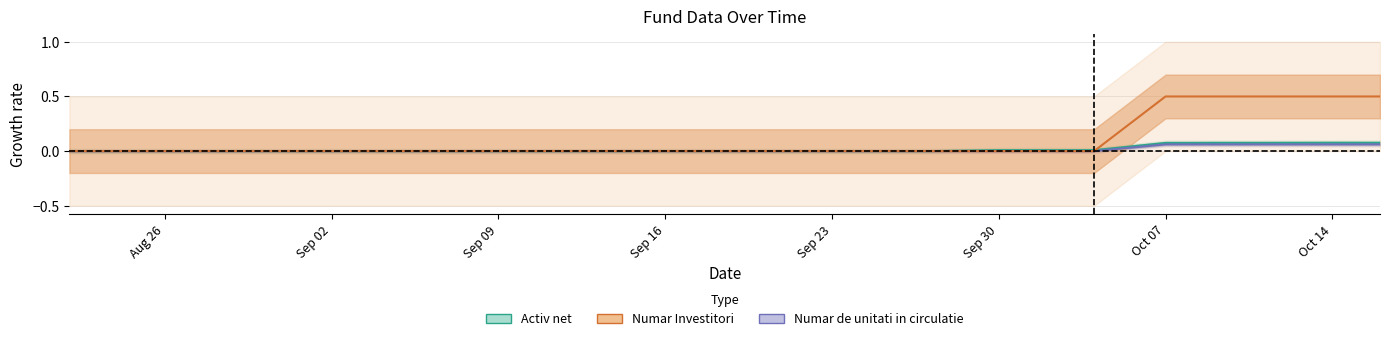

Count the number of data series in this chart.

3